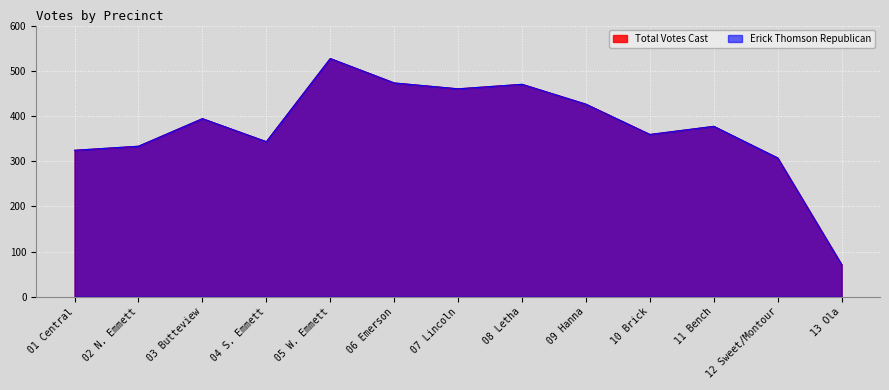

True or false: Erick Thomson Republican and Total Votes Cast intersect in this chart.

False